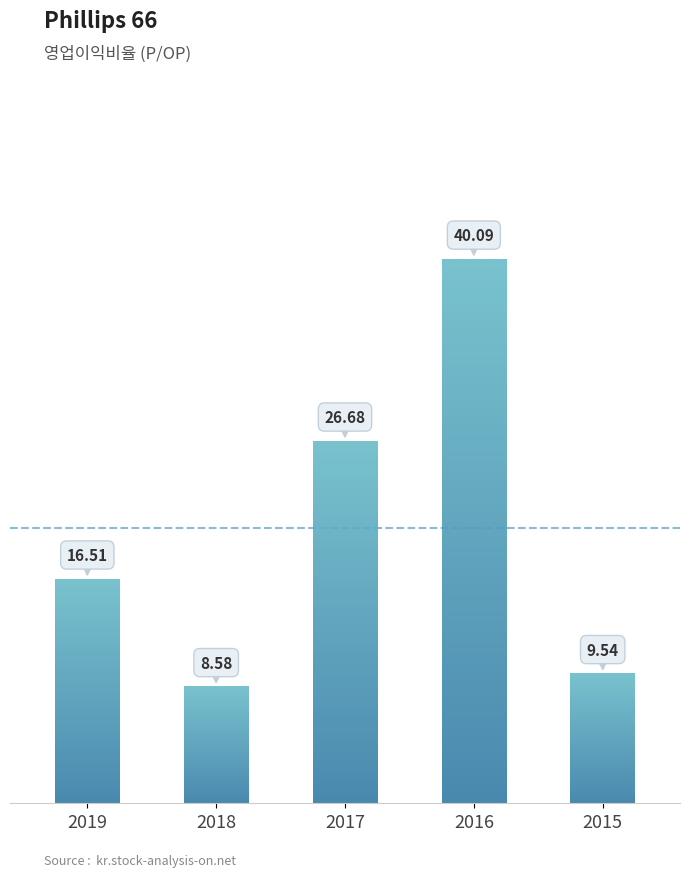

How many values are below 16?

2